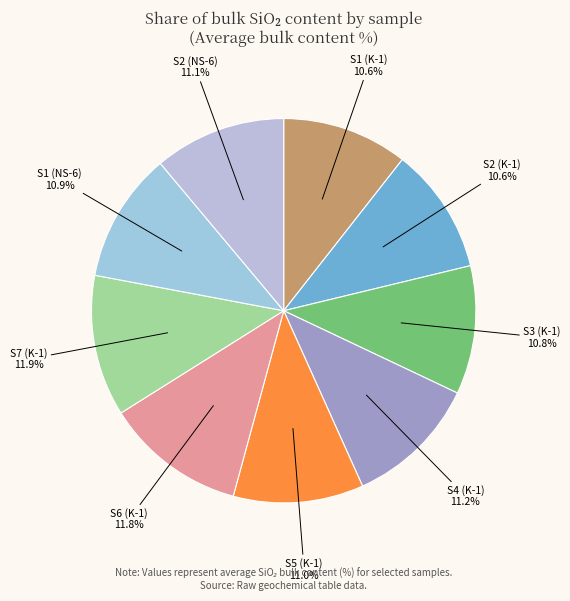

Count the number of slices in the pie.

9